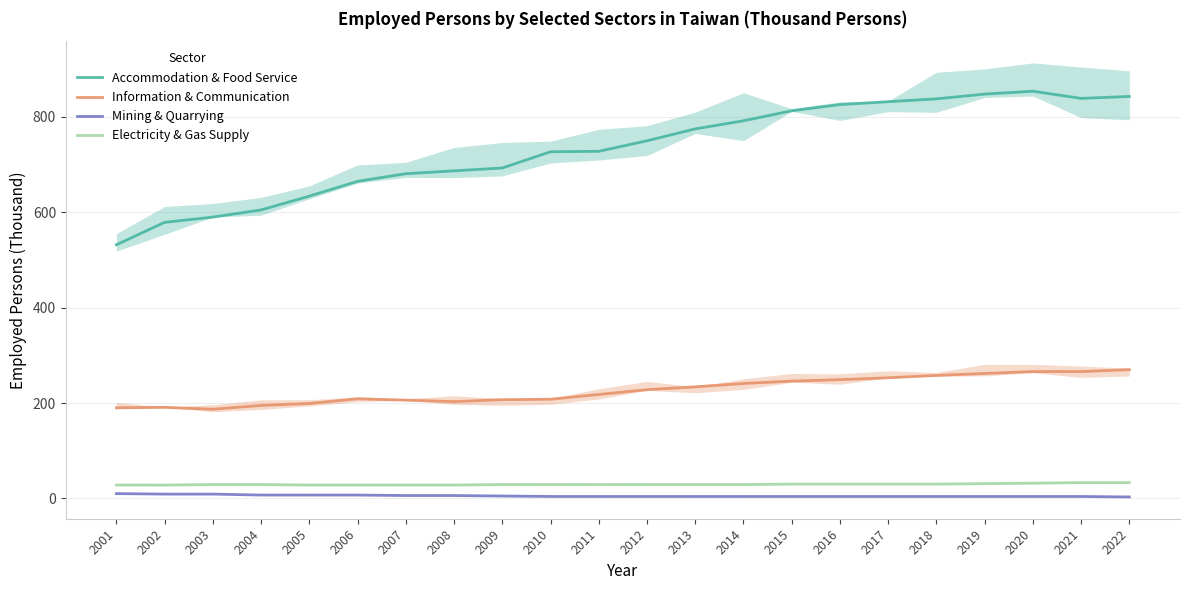

Which series has the largest range (max minus min)?

Accommodation & Food Service